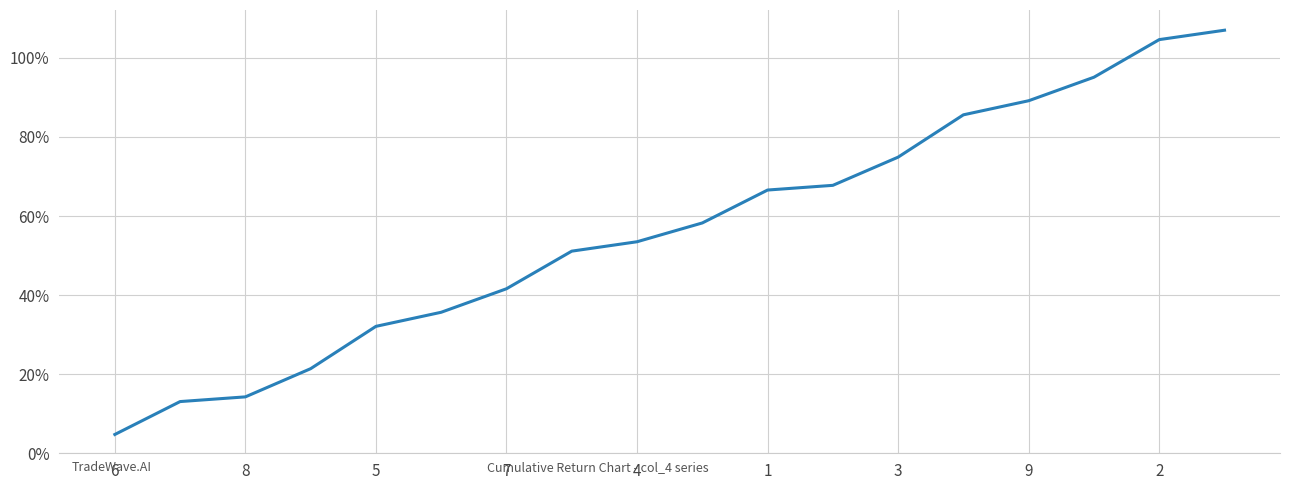

What is the greatest value displayed?

107.0